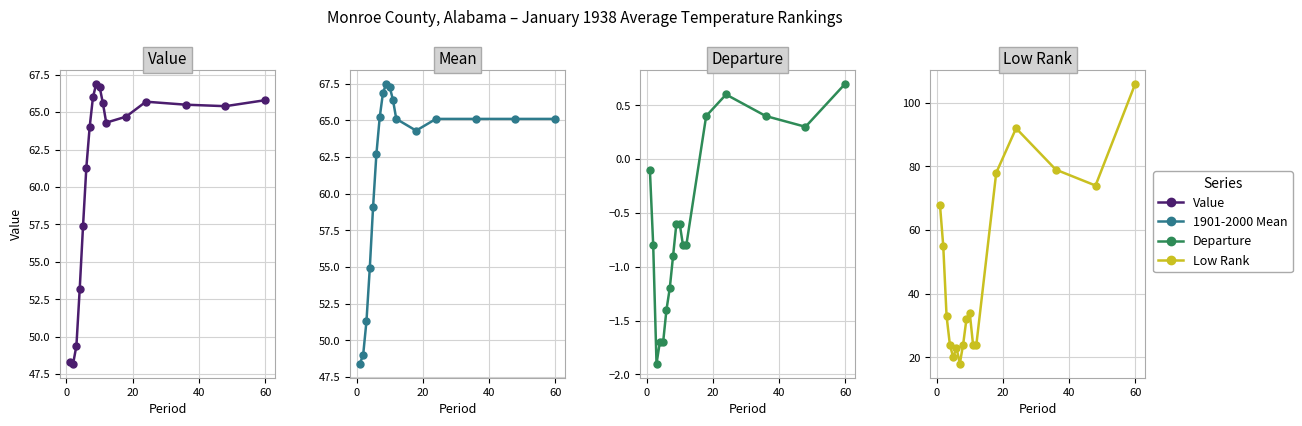

How many values in the Departure series exceed 0?

5